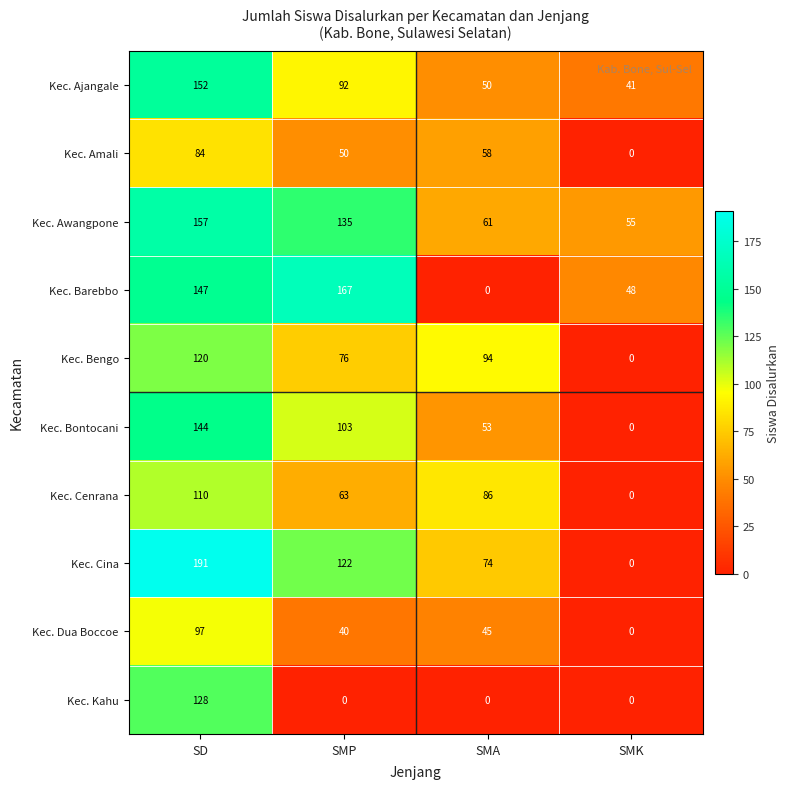

What is the difference between the highest and lowest values at SMK?

55